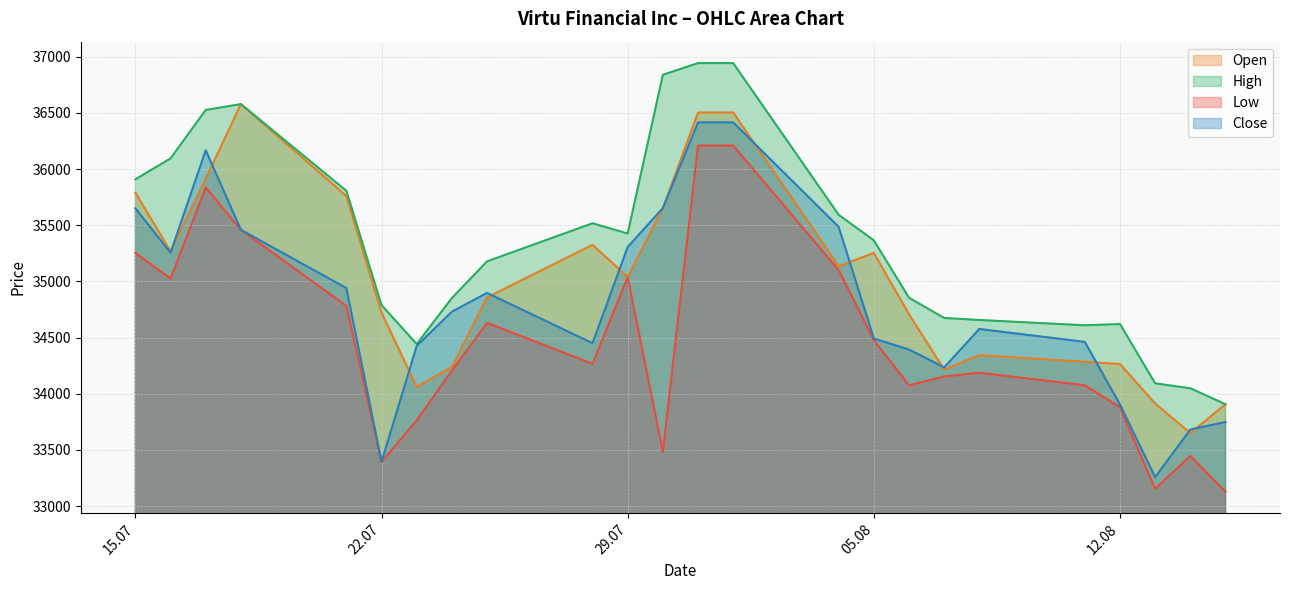

The Low series shows 24399 at 15.07. True or false?

False